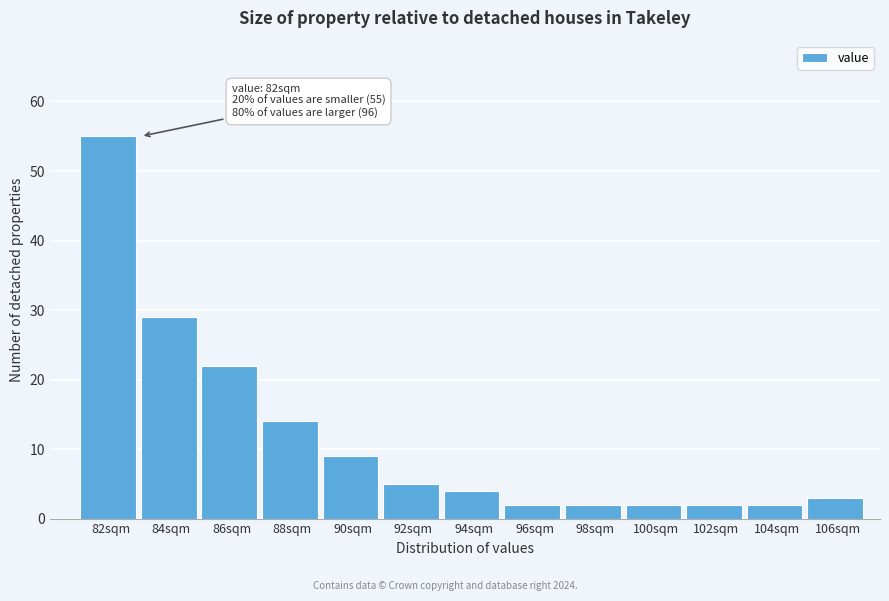

Reading left to right, extract all data points from this chart.

55	29	22	14	9	5	4	2	2	2	2	2	3